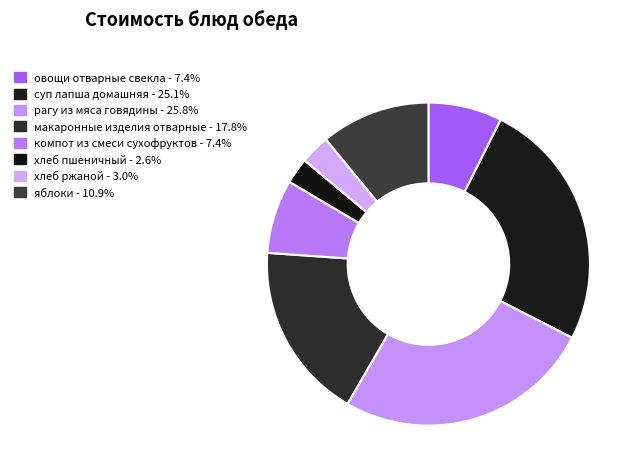

Which slice is the smallest?

хлеб пшеничный